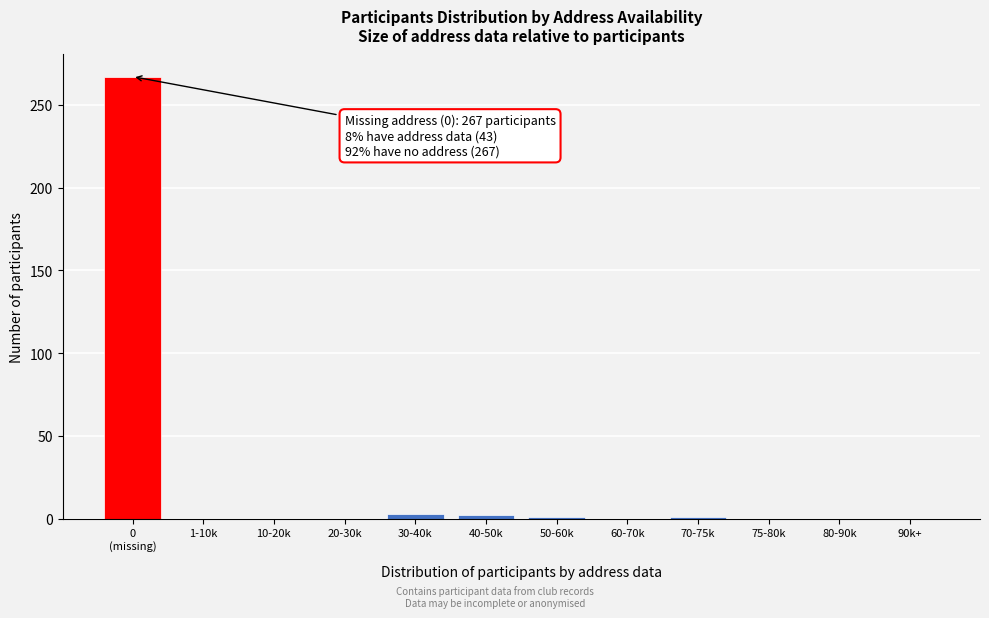

What is the greatest value displayed?

267